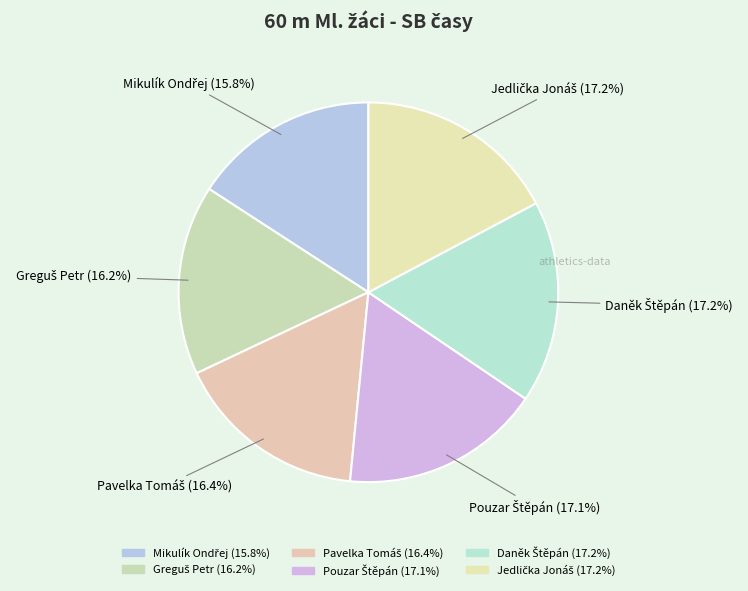

Which has a higher value, Greguš Petr or Pouzar Štěpán?

Pouzar Štěpán